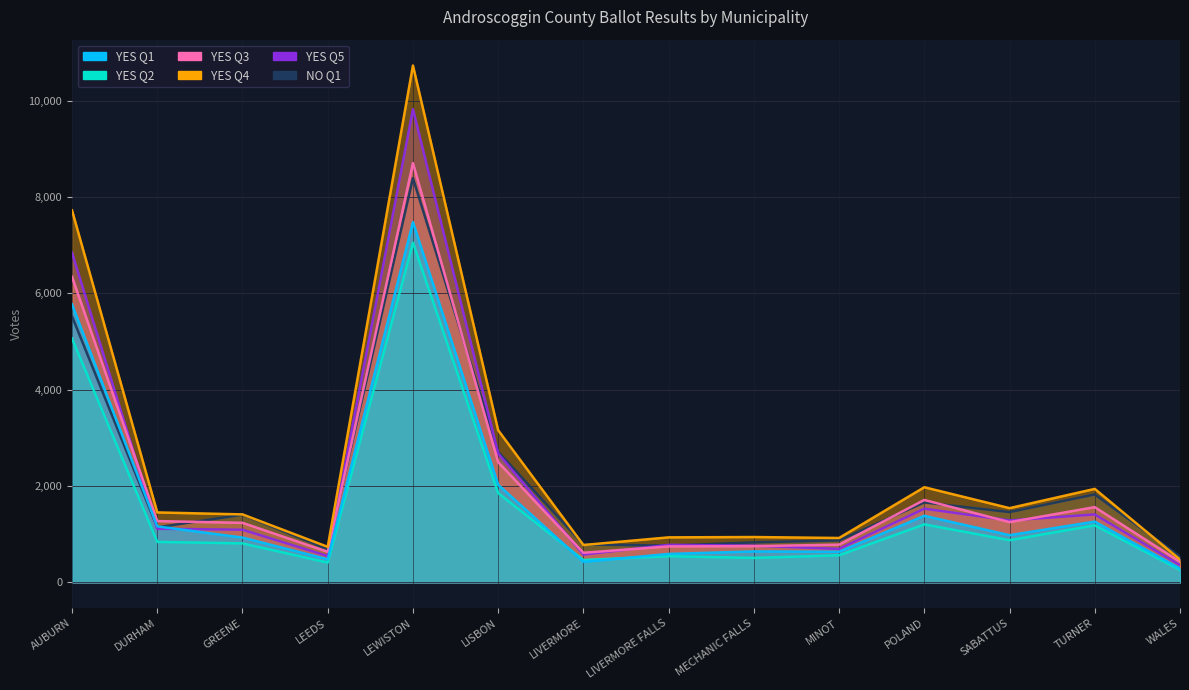

What is the difference between the highest and lowest values at DURHAM?

612